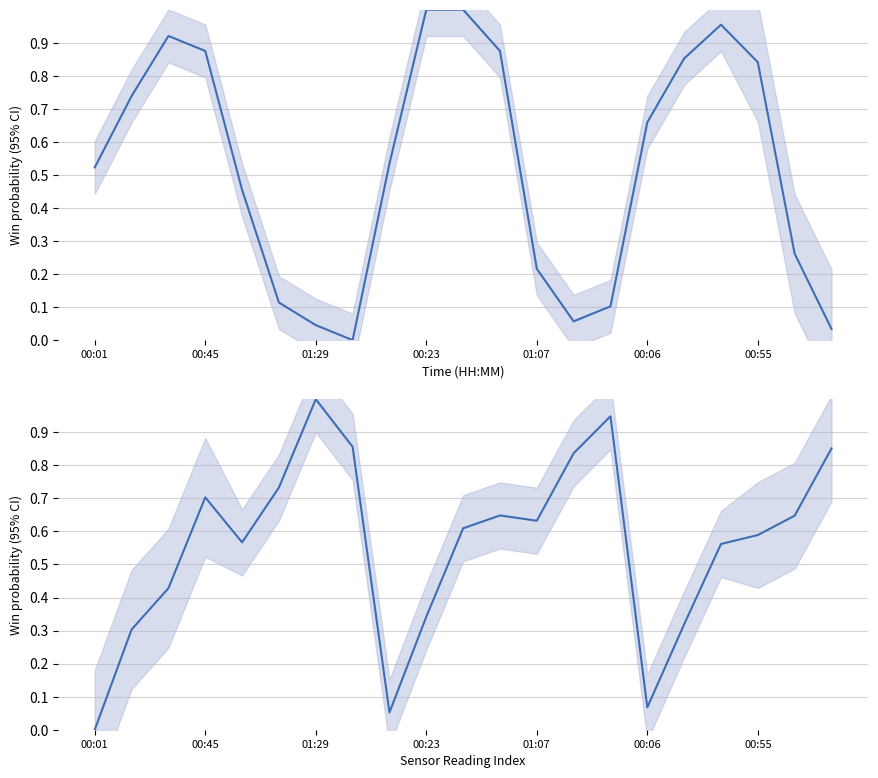

True or false: BME280_pressure (normalized) has more than 1 points higher than both neighbors.

True